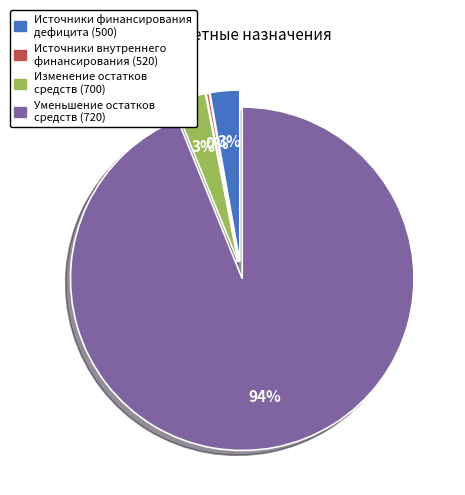

Which category has the biggest portion of the pie?

Уменьшение остатков средств (720)